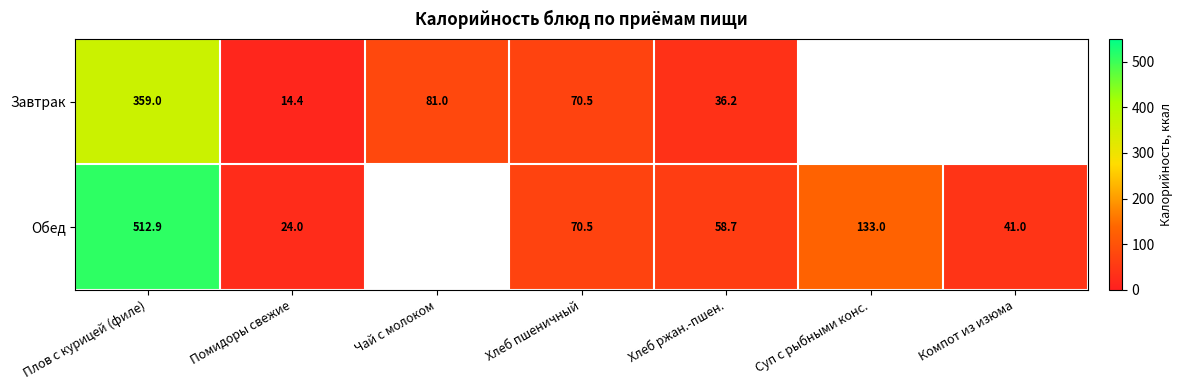

Is the value of Обед at Помидоры свежие greater than the value of Завтрак at Хлеб пшеничный?

No